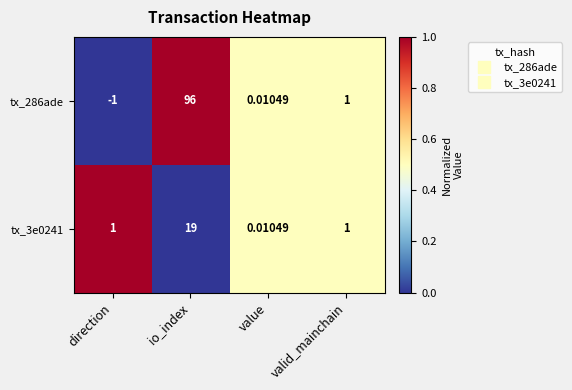

At which category is the sum across all series the highest?

io_index